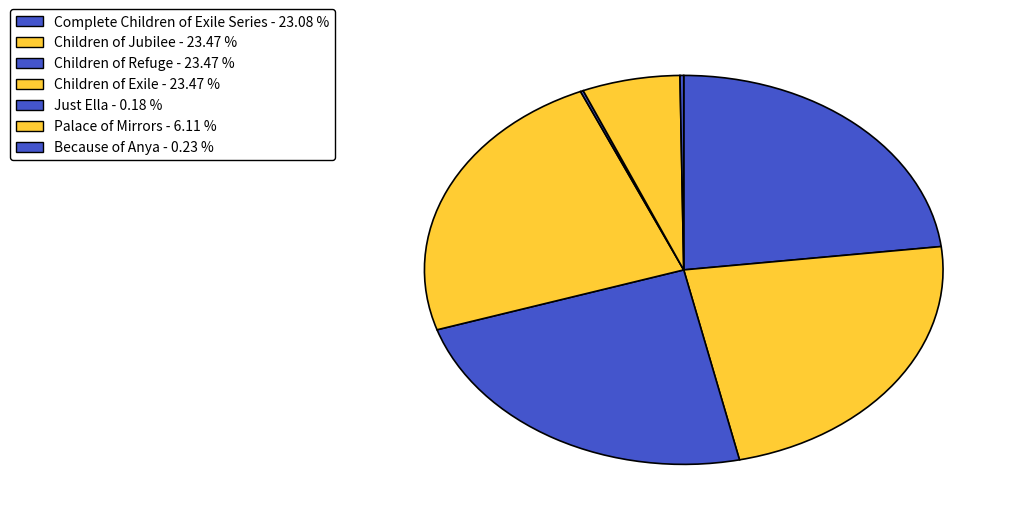

Do Children of Jubilee and Palace of Mirrors together represent more than half of the pie?

No